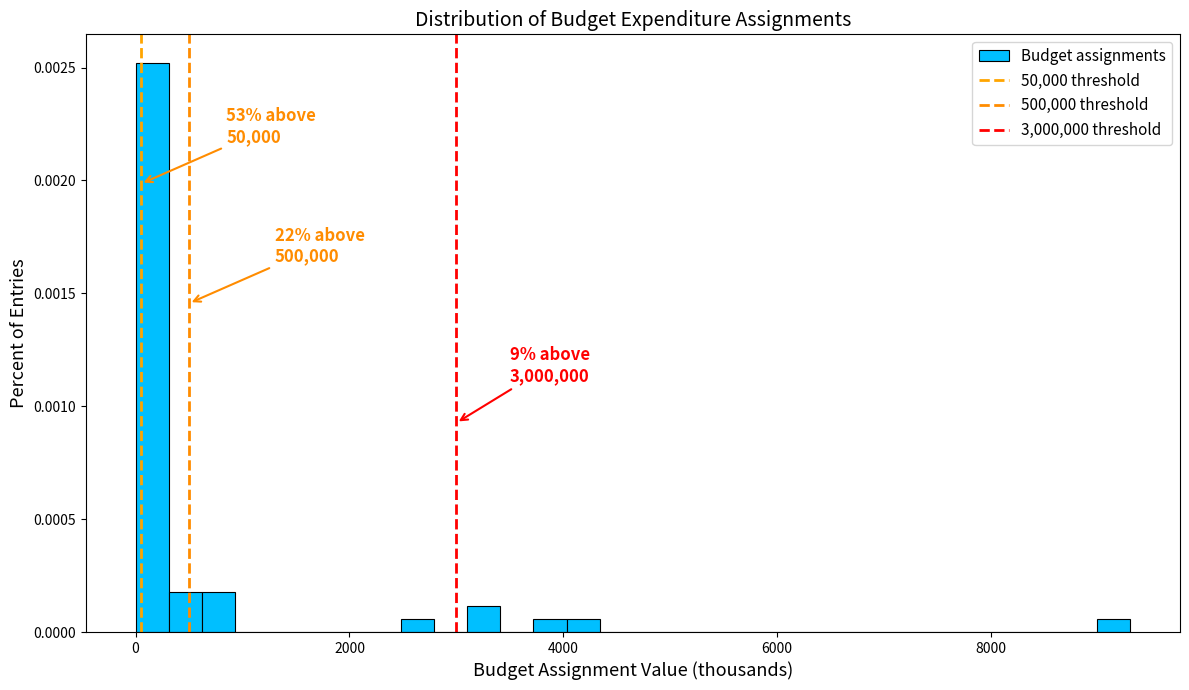

Around what value on the x-axis is the tallest bar? Give the approximate position of its centre, as read against the axis.

200